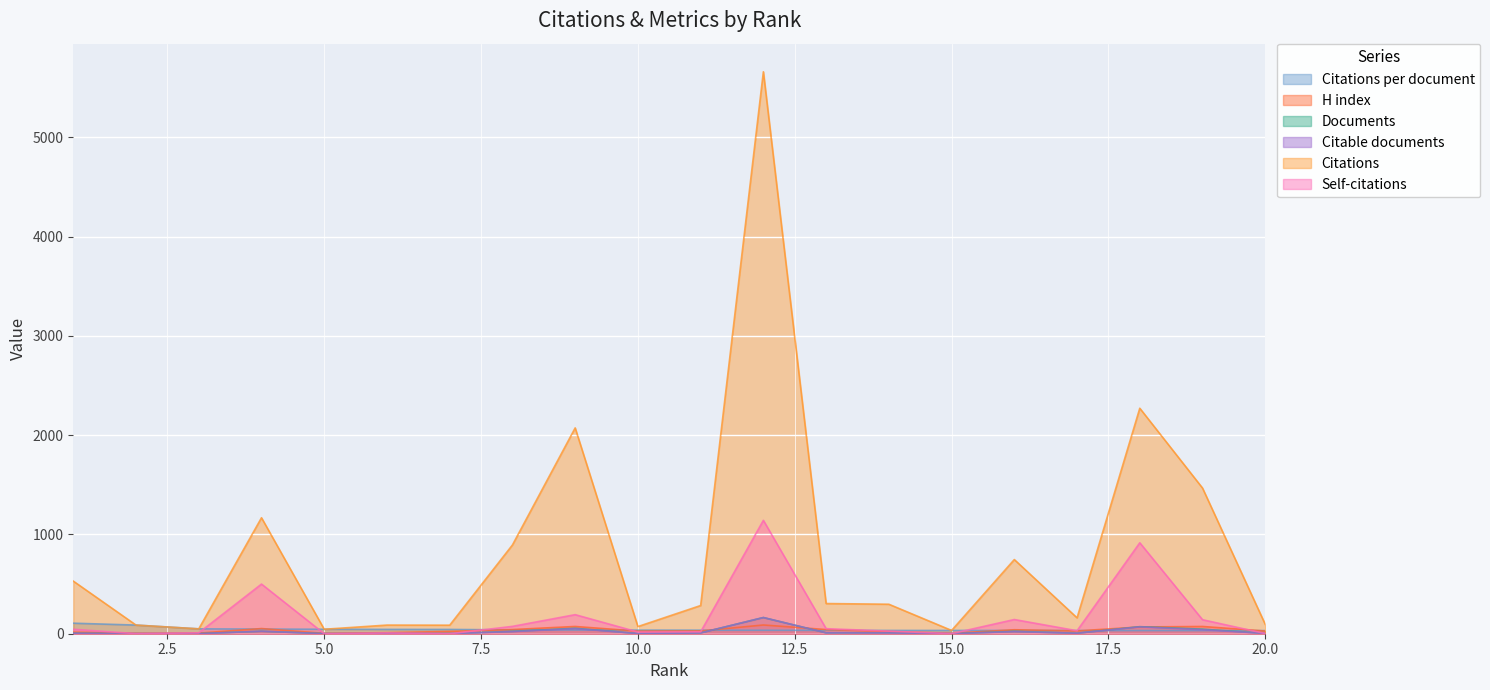

At Lebanon, list the series in order from smallest to largest.

Documents, Citable documents, H index, Self-citations, Citations per document, Citations